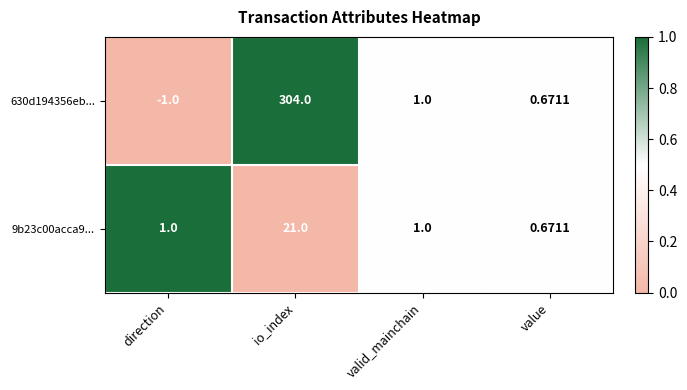

Is the value of 630d194356eb... at value greater than the value of 9b23c00acca9... at valid_mainchain?

No